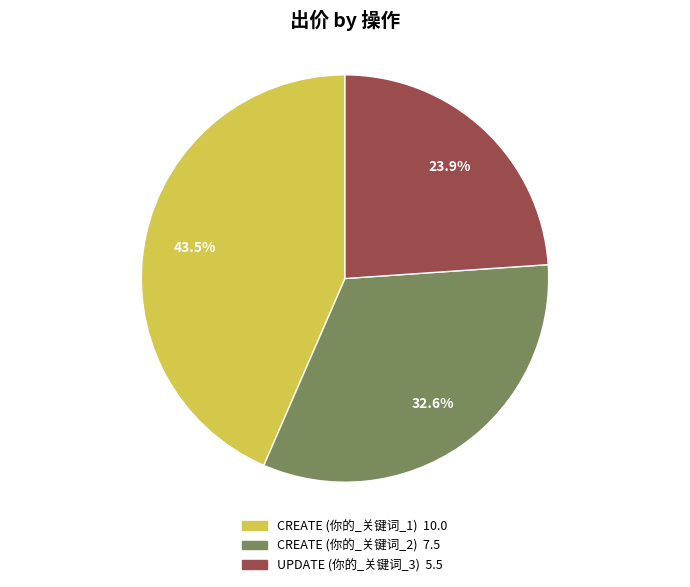

How many slices are in this pie chart?

3